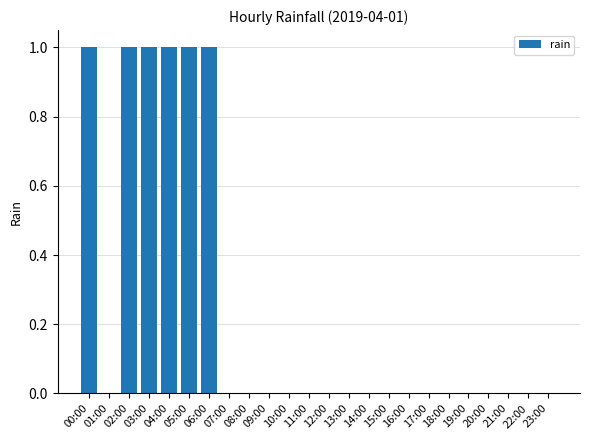

What is the sum of all values?

6